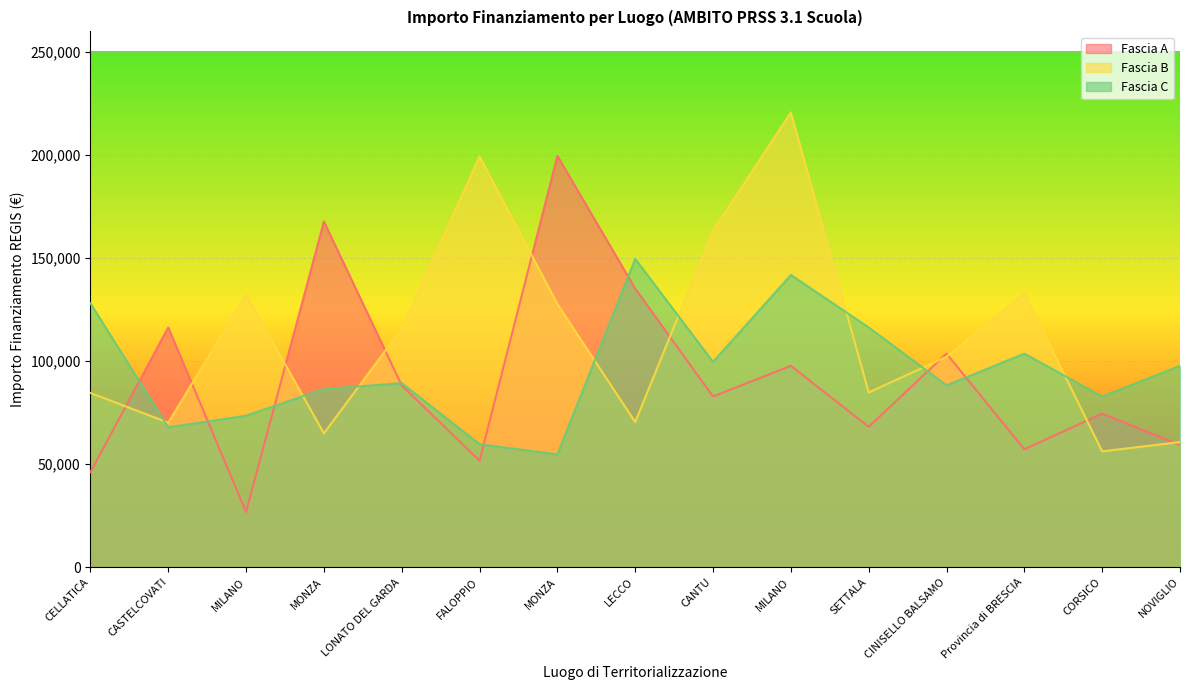

In Fascia A, how many points are higher than both neighbors (excluding endpoints)?

6